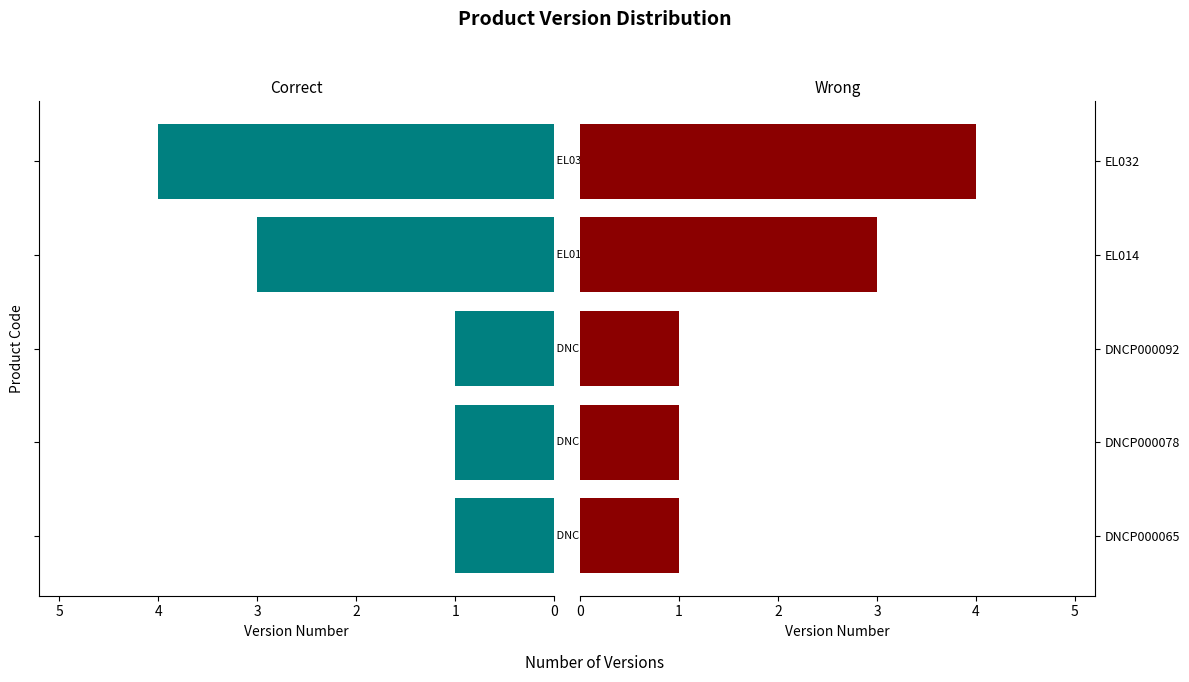

How many values exceed 1?

2